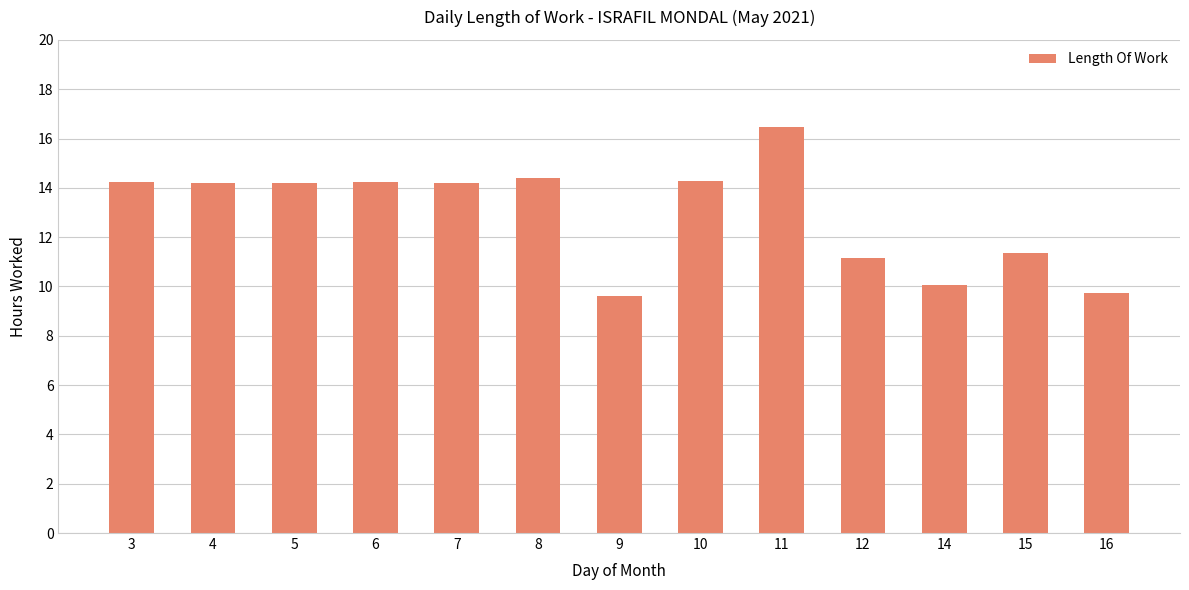

Count the number of values greater than 14.

8